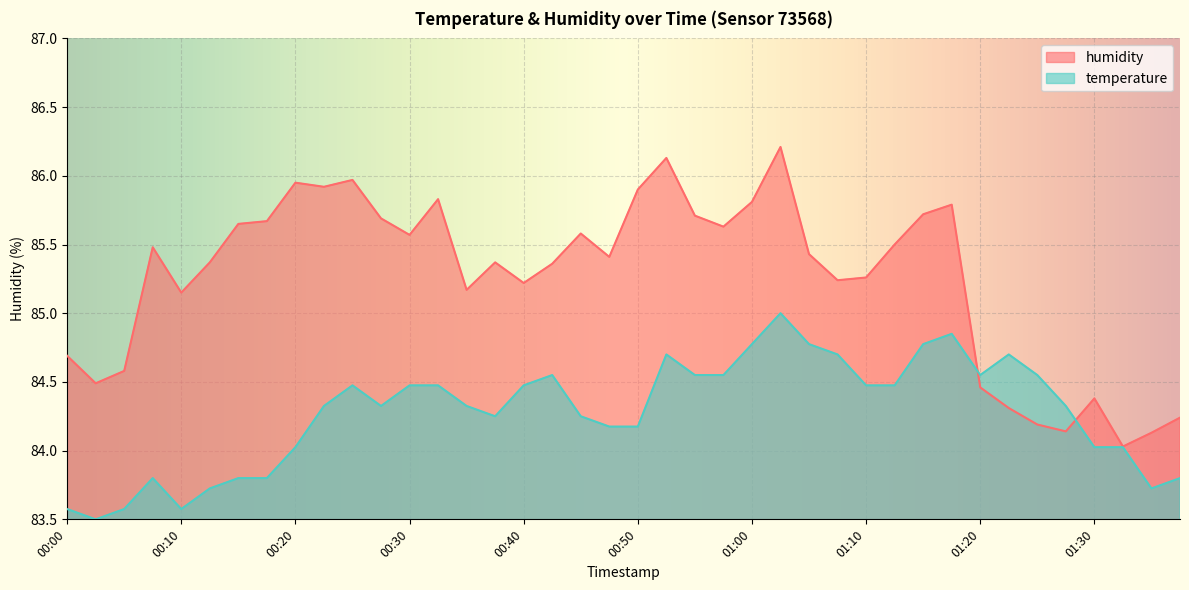

Is it true that temperature equals 145.0 at 00:17?

False